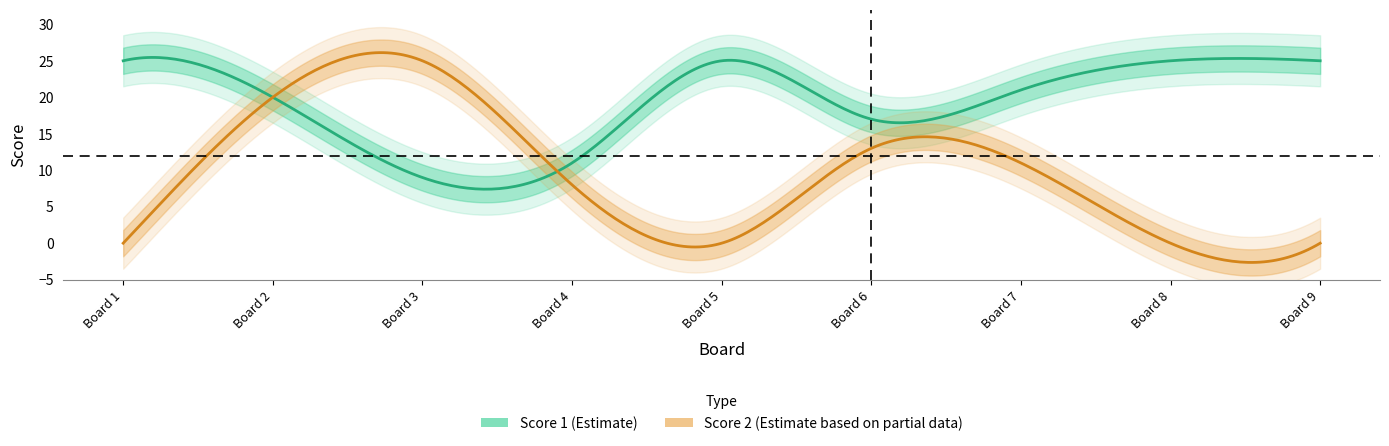

List the series in order of their peak value, lowest first.

Score 1, Score 2